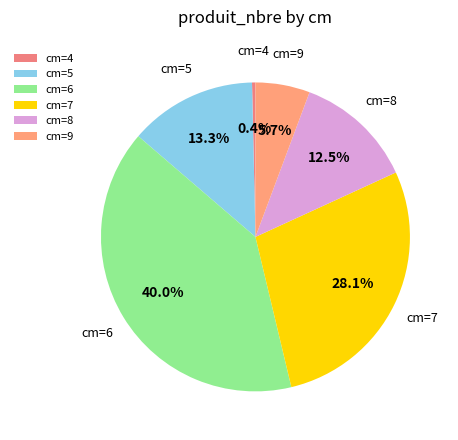

Does cm=8 account for over 50% of the chart?

No